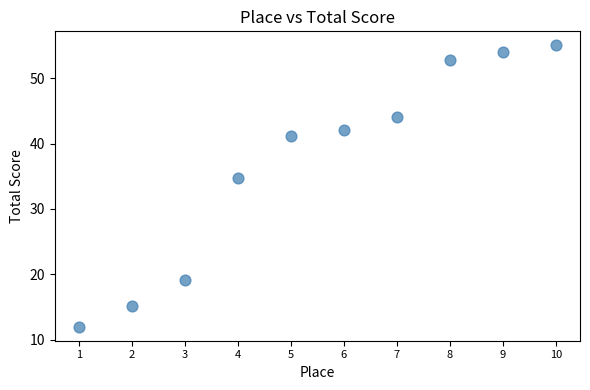

What is the average X value?

5.5